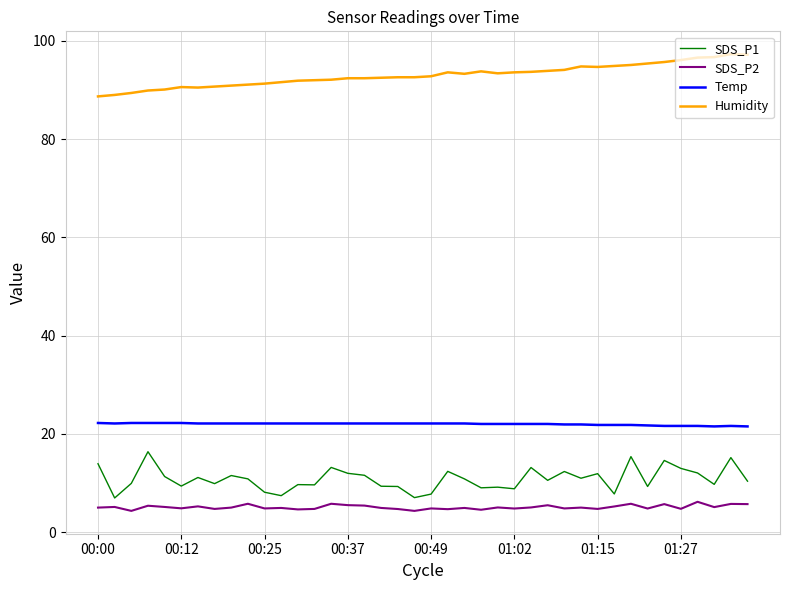

True or false: Humidity and SDS_P2 intersect in this chart.

False